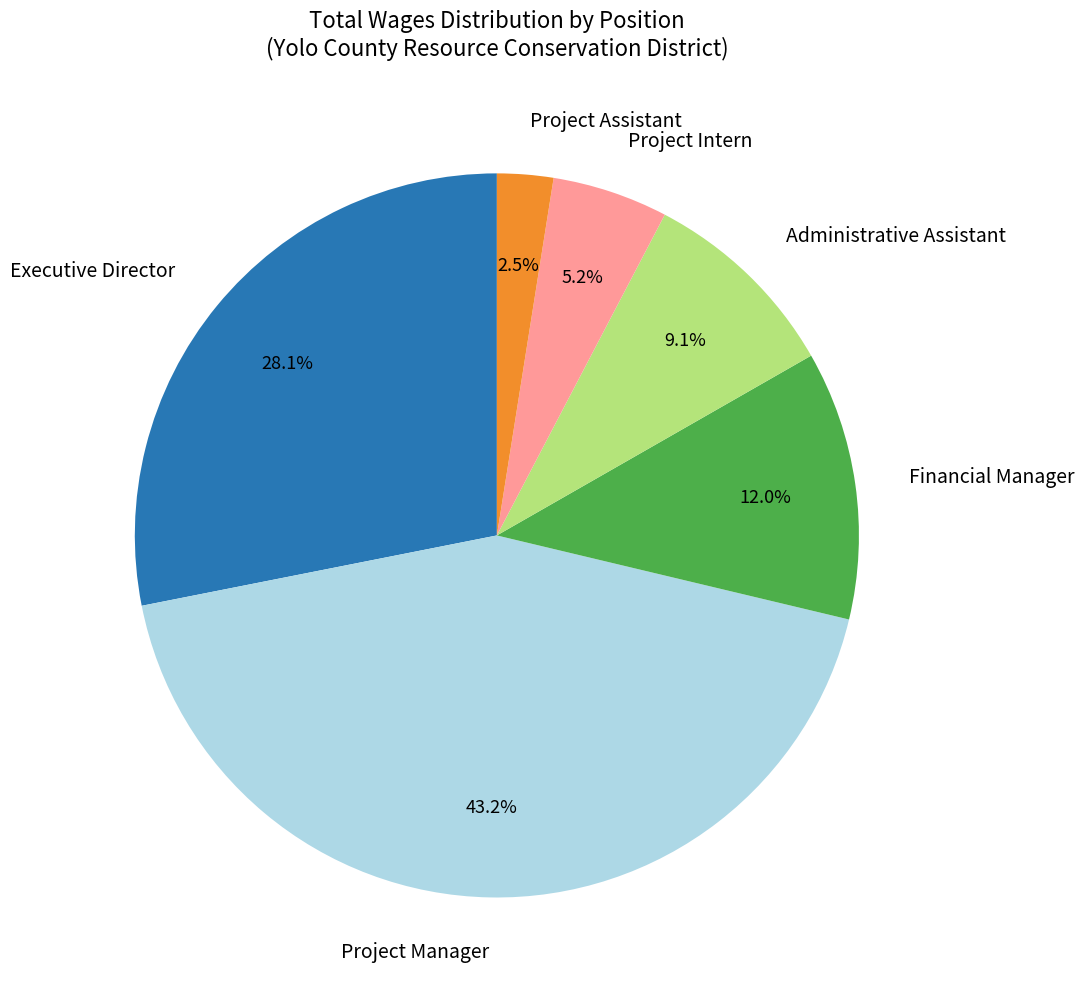

What is the ratio of the value at Financial Manager to the value at Project Intern?

2.3